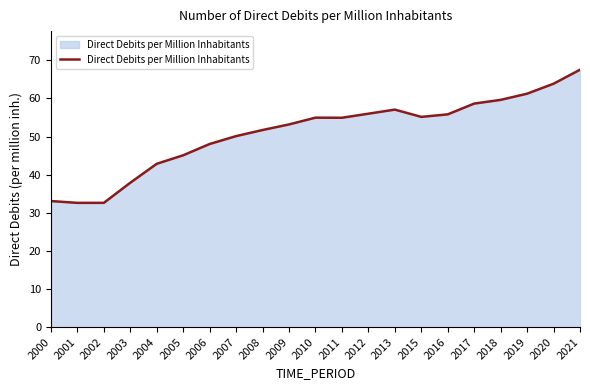

What is the ratio of the value at 2017 to the value at 2012?

1.0